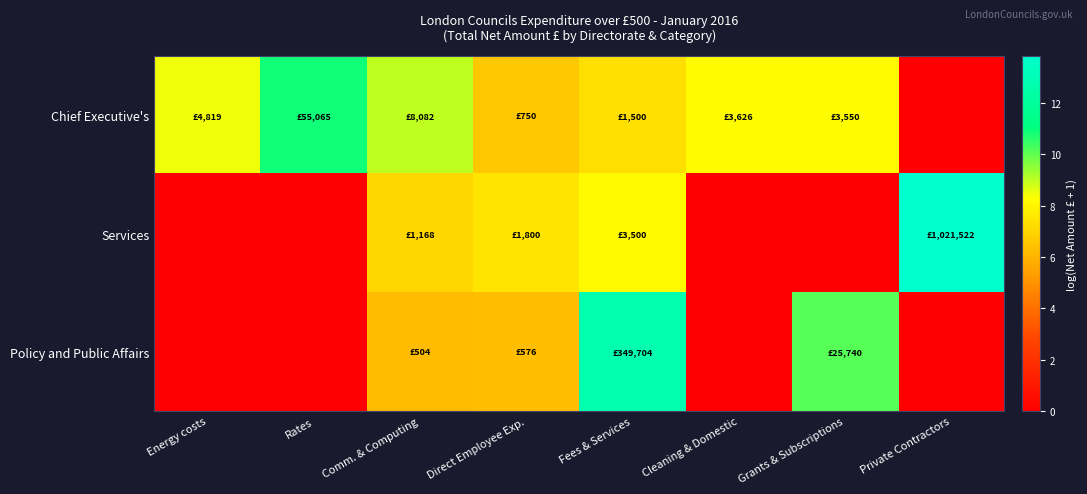

Reading left to right, list all the values displayed in this chart.

Chief Executive's: Energy costs=8.5	Rates=10.9	Comm. & Computing=9.0	Direct Employee Exp.=6.6	Fees & Services=7.3	Cleaning & Domestic=8.2	Grants & Subscriptions=8.2	Private Contractors=0.0
Services: Energy costs=0.0	Rates=0.0	Comm. & Computing=7.1	Direct Employee Exp.=7.5	Fees & Services=8.2	Cleaning & Domestic=0.0	Grants & Subscriptions=0.0	Private Contractors=13.8
Policy and Public Affairs: Energy costs=0.0	Rates=0.0	Comm. & Computing=6.2	Direct Employee Exp.=6.4	Fees & Services=12.8	Cleaning & Domestic=0.0	Grants & Subscriptions=10.2	Private Contractors=0.0